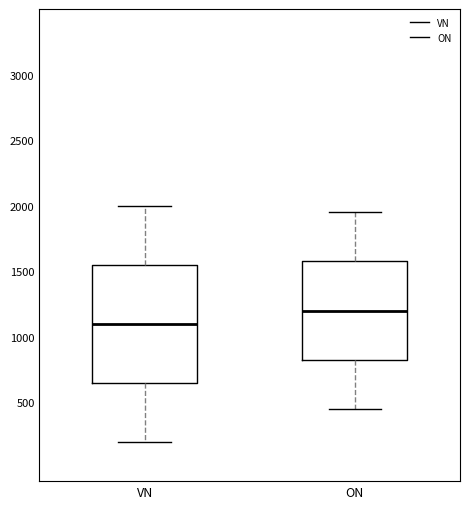

Reading left to right, read every box against the y-axis: the position of its median line, the range the box covers, and the ends of its whiskers. The values are not printed on the chart, so give them approximately, as read against the axis.

VN: median 1100, box 650 to 1550, whiskers 200 to 2000
ON: median 1200, box 850 to 1600, whiskers 450 to 1950